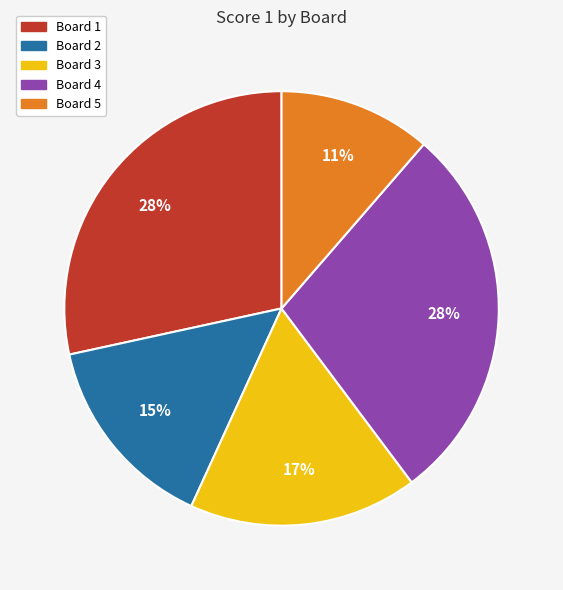

To the nearest percent, what is the difference between the Board 5 and Board 4 slice percentages?

17%